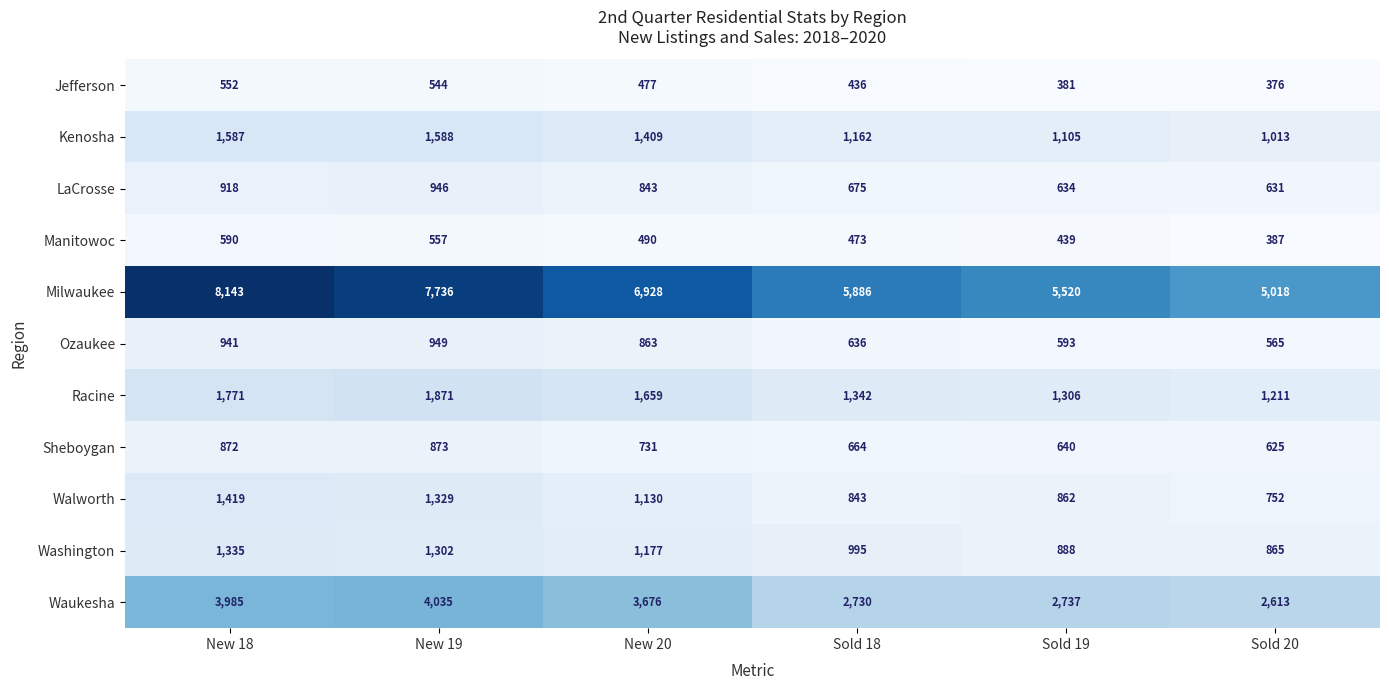

At how many categories does at least one series exceed 7394?

2